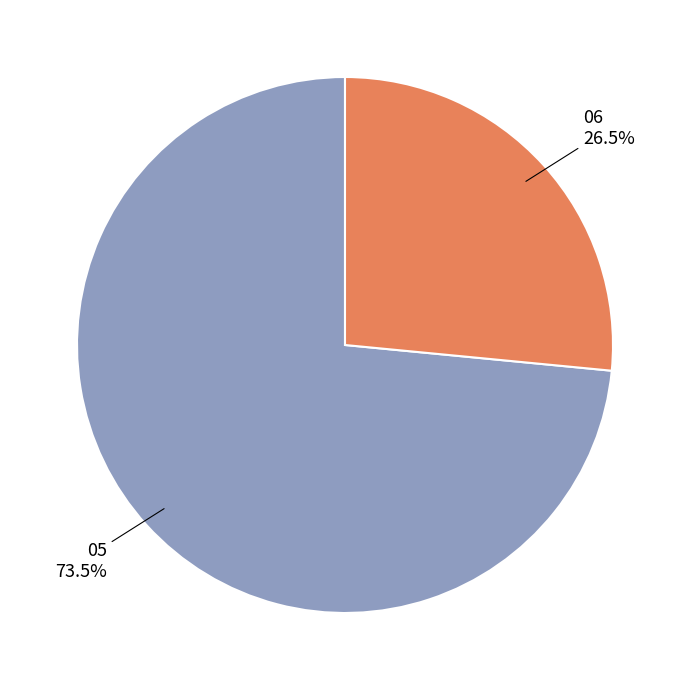

Combined, do 06 and 05 account for over 50%?

Yes